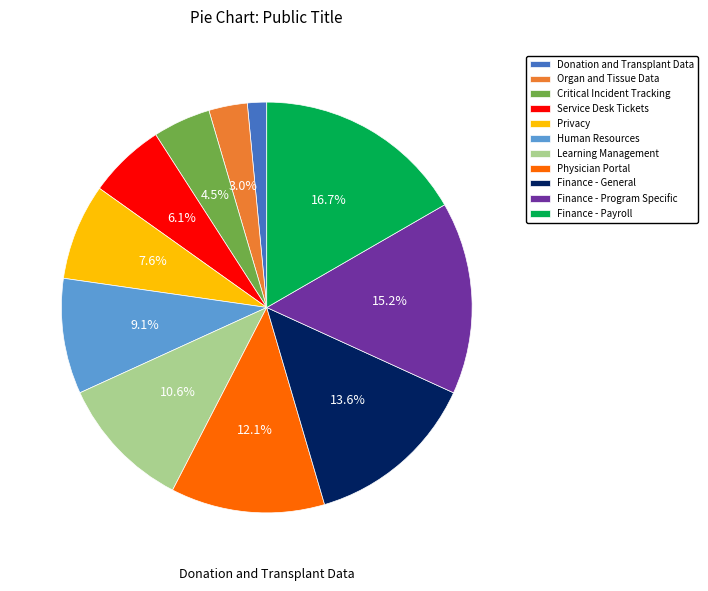

Rank the categories by value from highest to lowest.

Finance - Payroll, Finance - Program Specific, Finance - General, Physician Portal, Learning Management, Human Resources, Privacy, Service Desk Tickets, Critical Incident Tracking, Organ and Tissue Data, Donation and Transplant Data